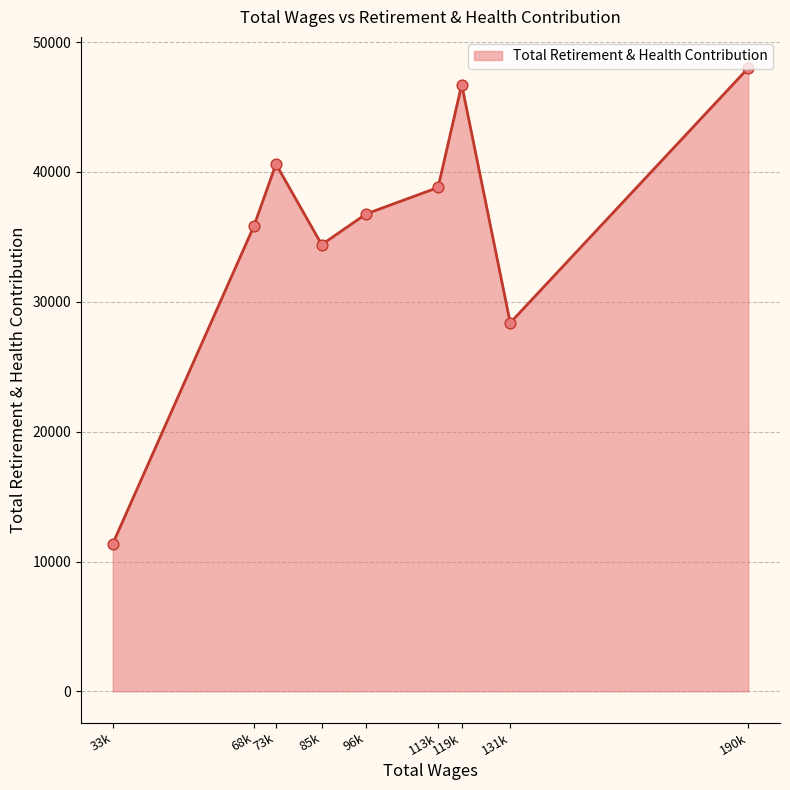

Which has a higher value, 85k or 96k?

96k